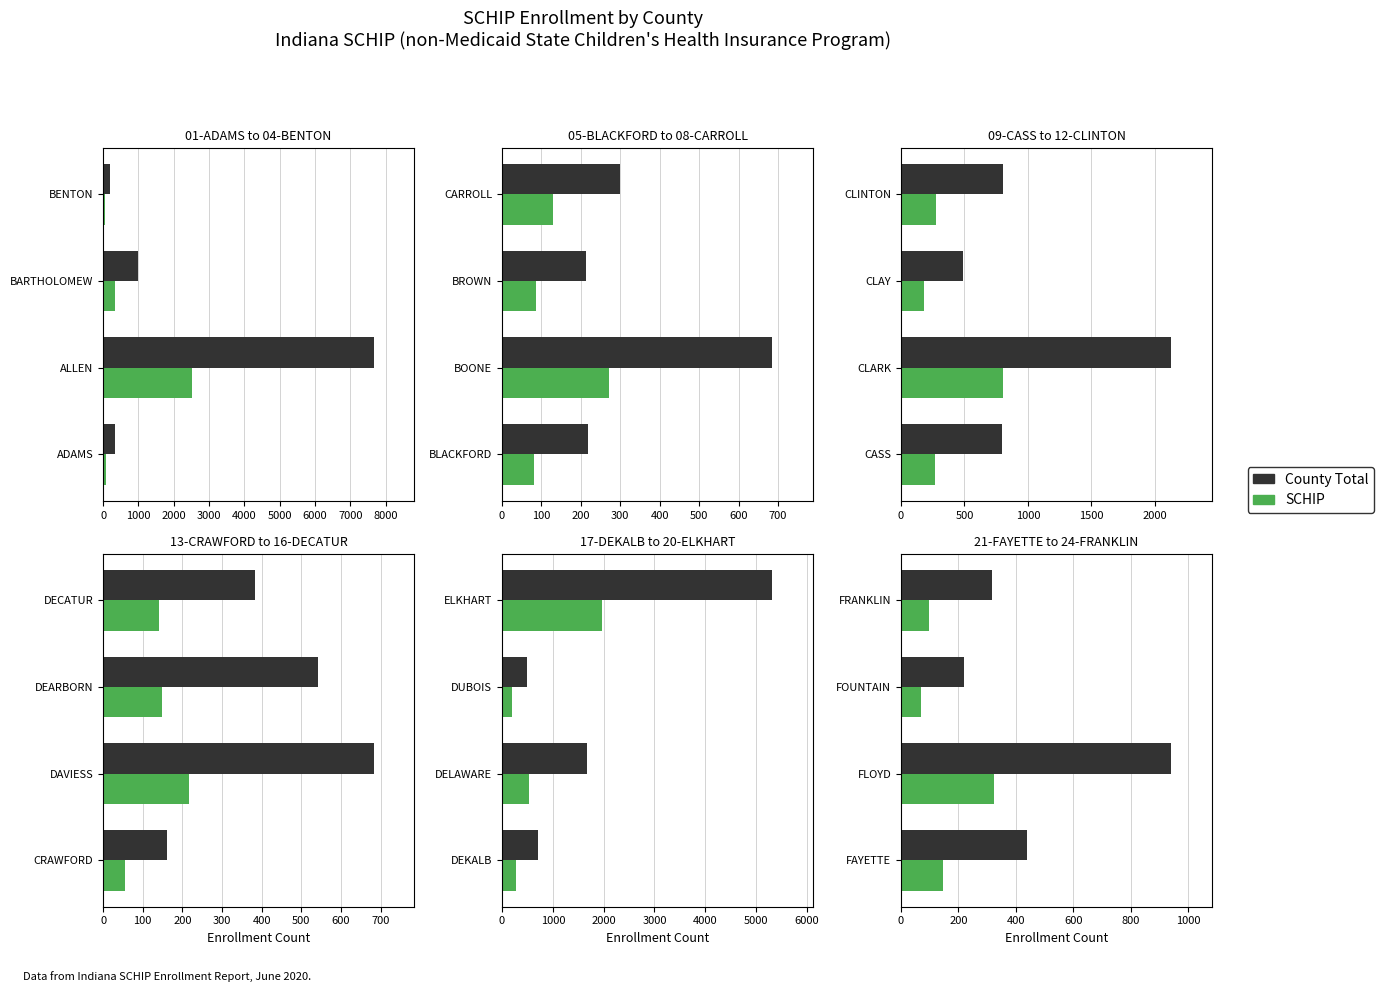

What are all the series names shown in the legend?

County Total, SCHIP